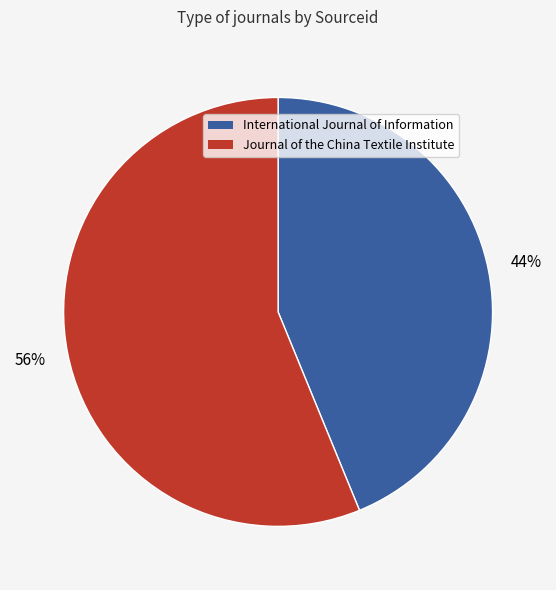

How many segments does this pie chart have?

2